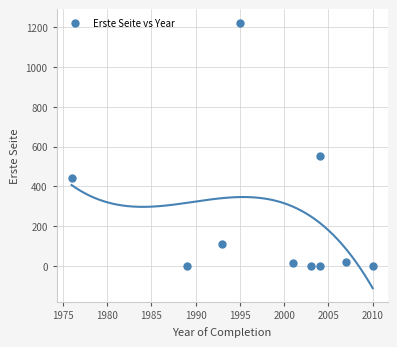

What is the range of X values (max minus min)?

34